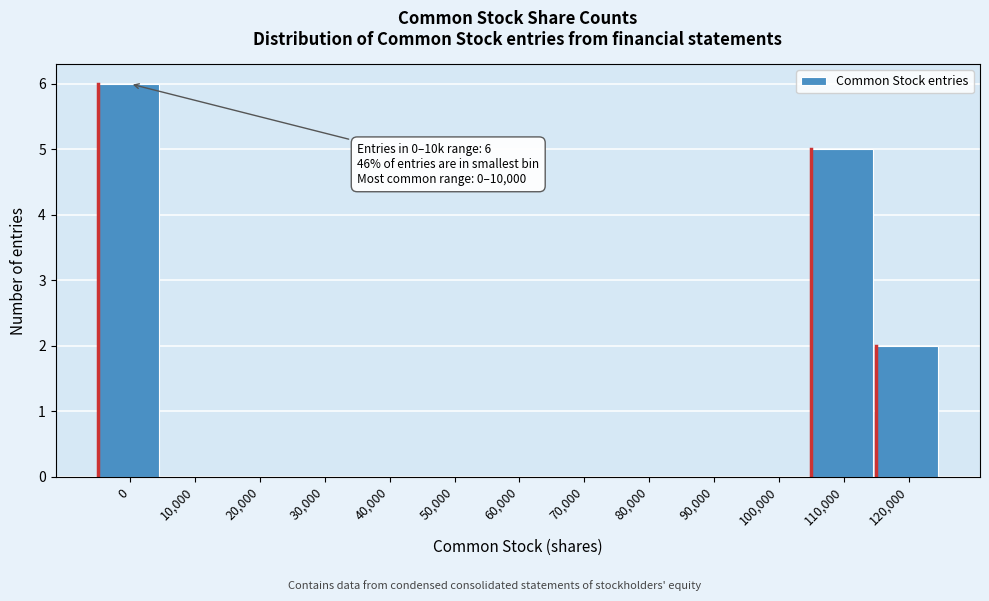

Reading left to right, list all the values displayed in this chart.

0=6	10,000=0	20,000=0	30,000=0	40,000=0	50,000=0	60,000=0	70,000=0	80,000=0	90,000=0	100,000=0	110,000=5	120,000=2